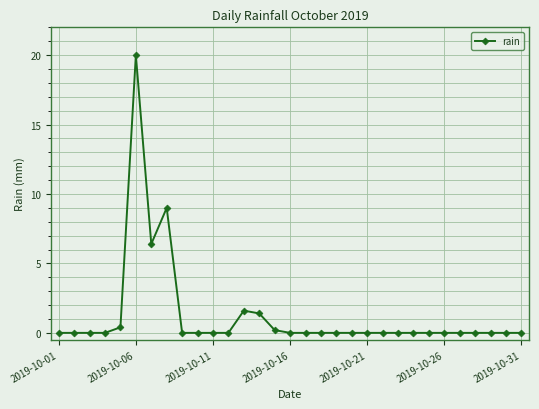

What is the sum of all values?

39.0